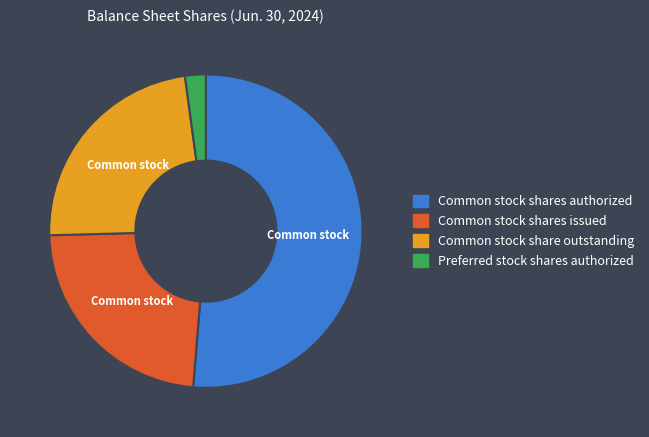

Is there any slice that represents more than half of the pie?

Yes